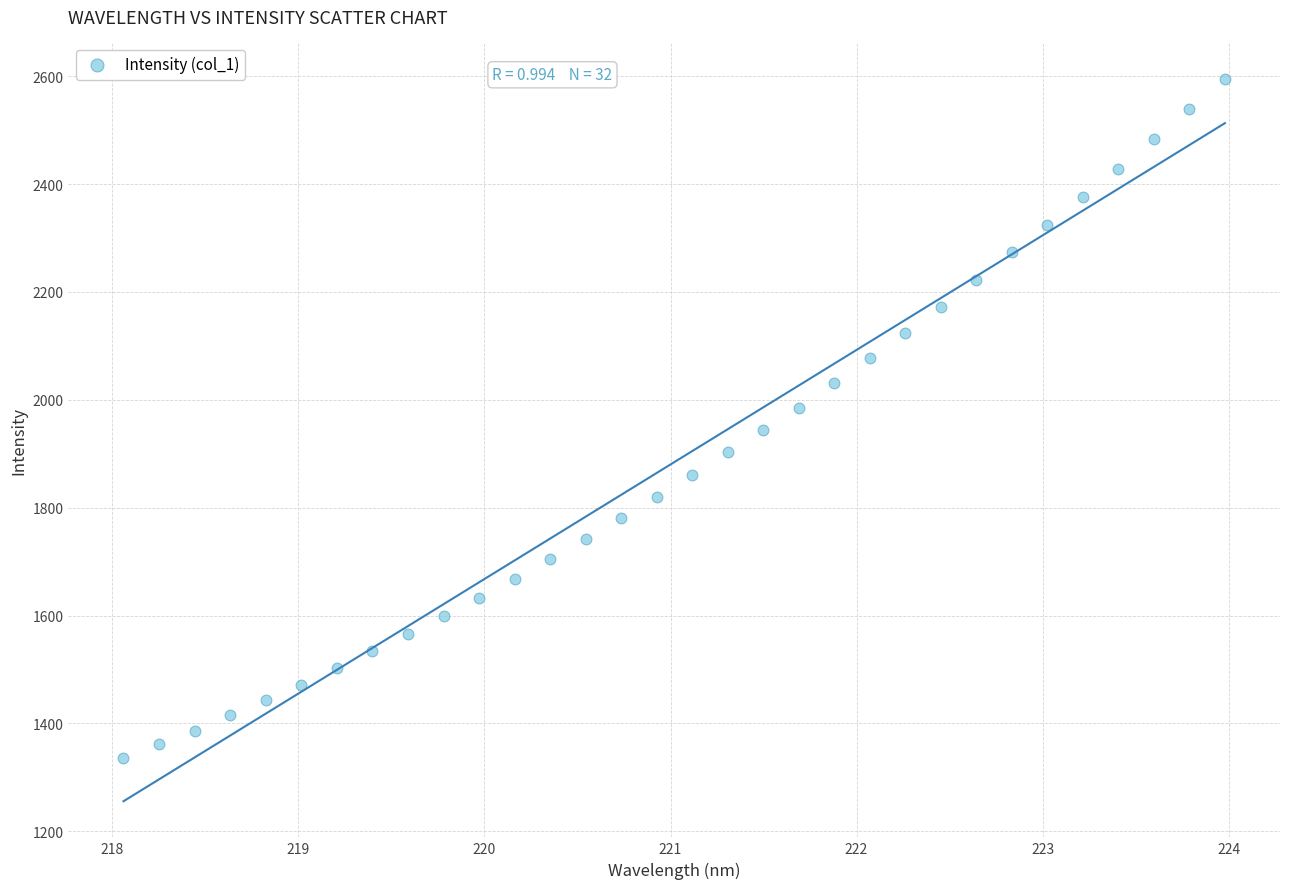

What is the range of Y values (max minus min)?

1259.0